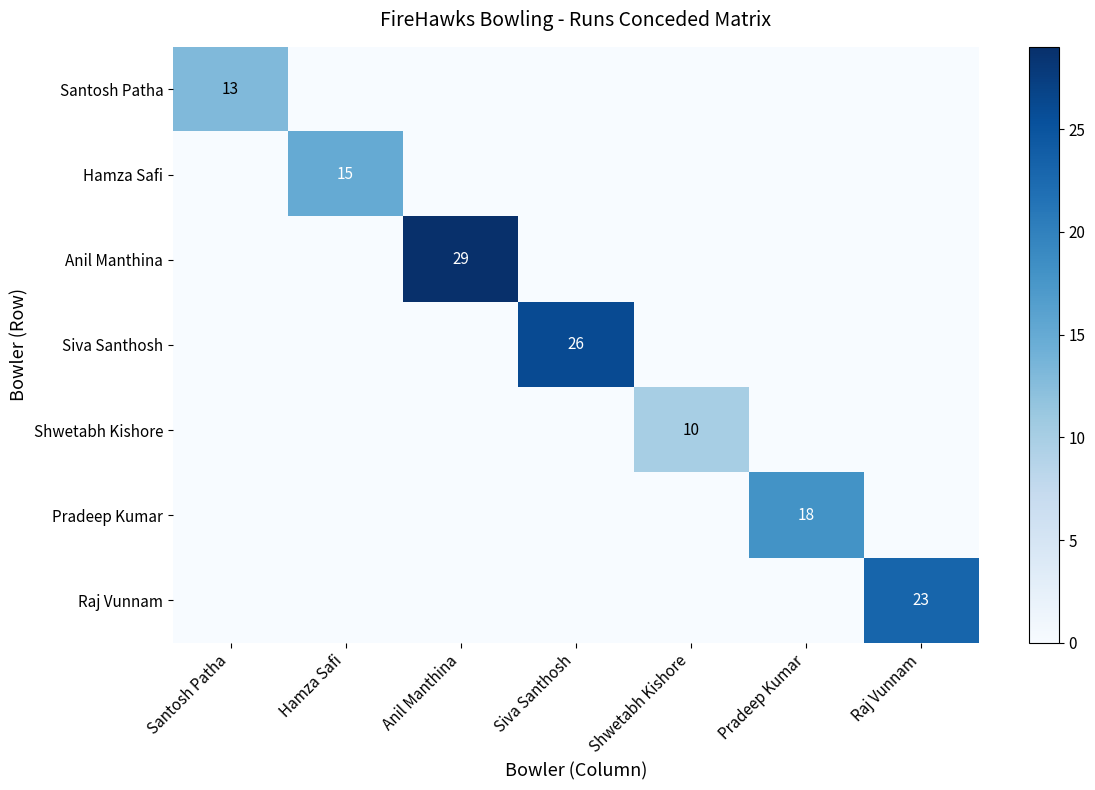

Is it true that Shwetabh Kishore equals 0 at Santosh Patha?

True